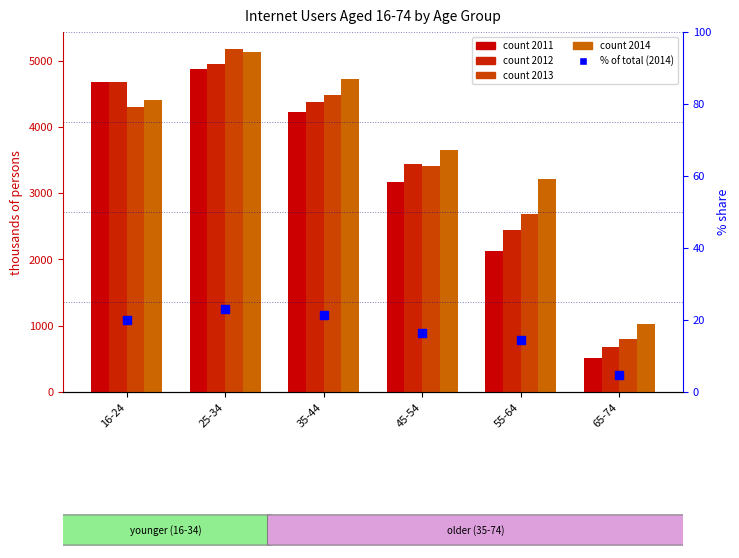

Between 25-34 and 35-44, which is larger?

25-34